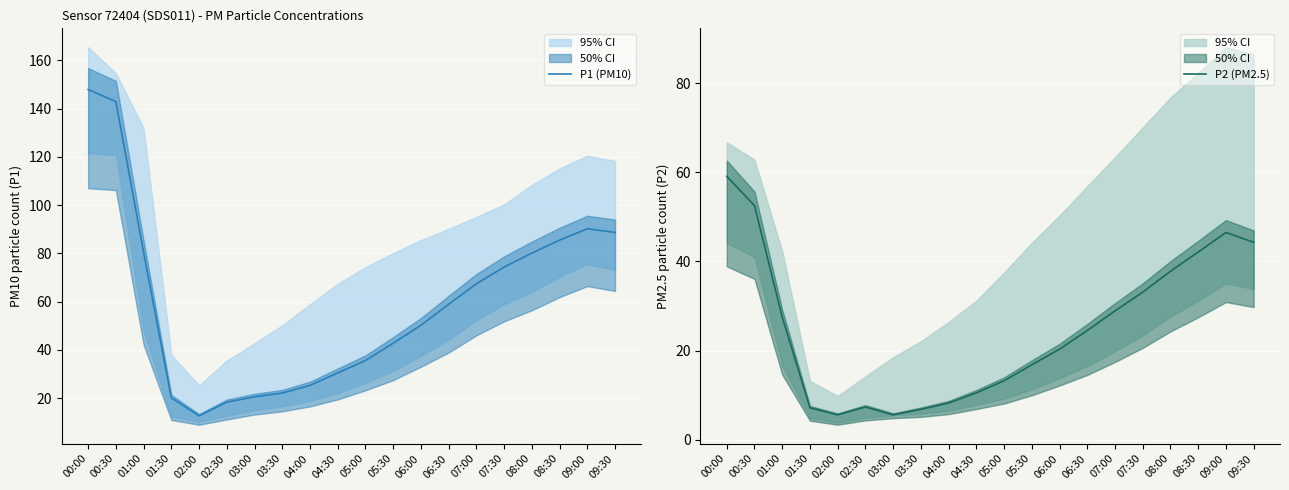

What position from the right is 09:00?

2